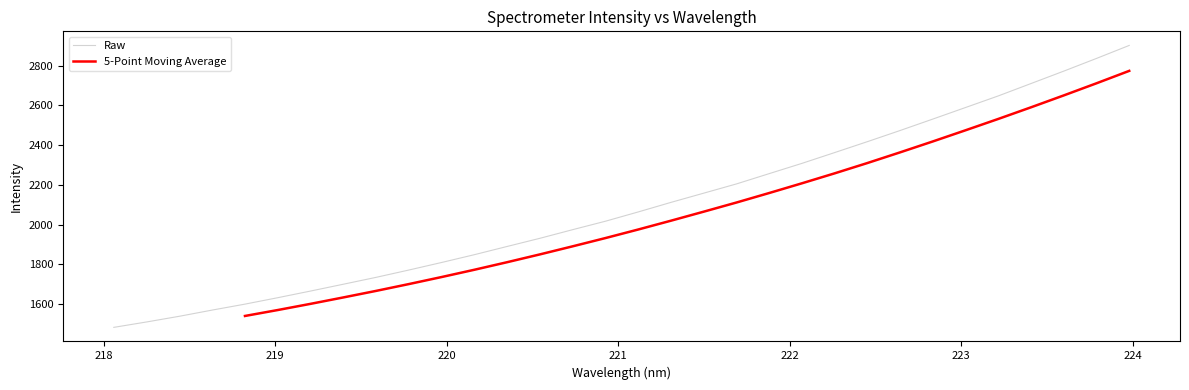

What is the value of the 4th point from the left?

1570.2